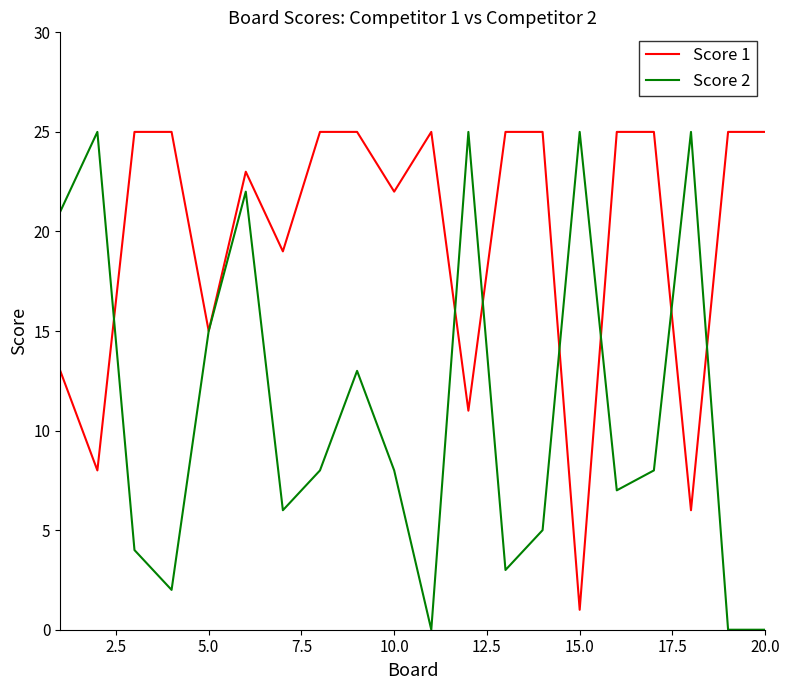

Which series has the largest total across all categories?

Score 1